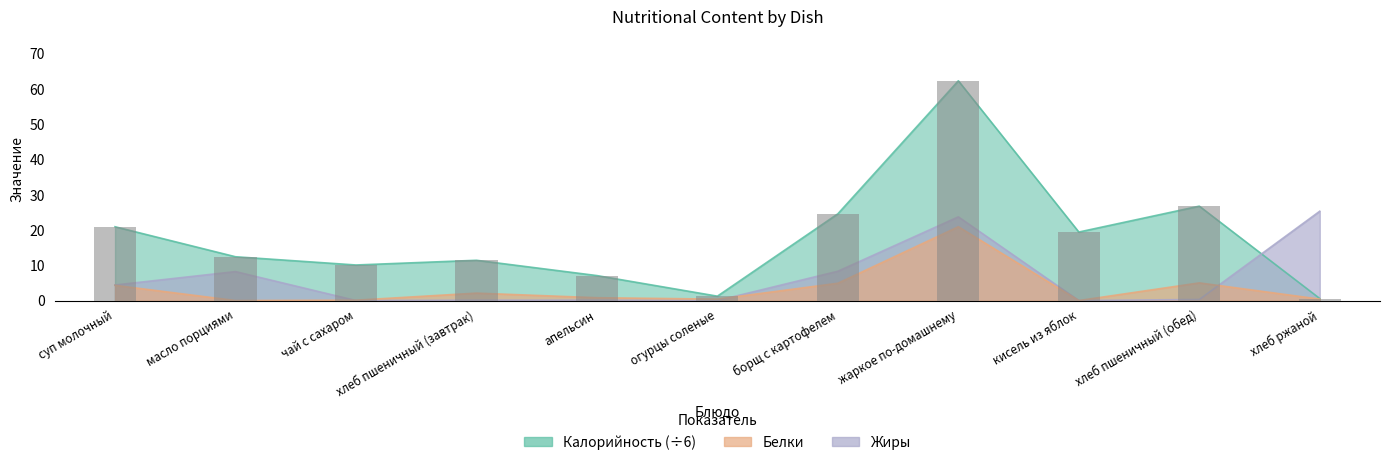

Read the Белки value at борщ с картофелем.

5.0